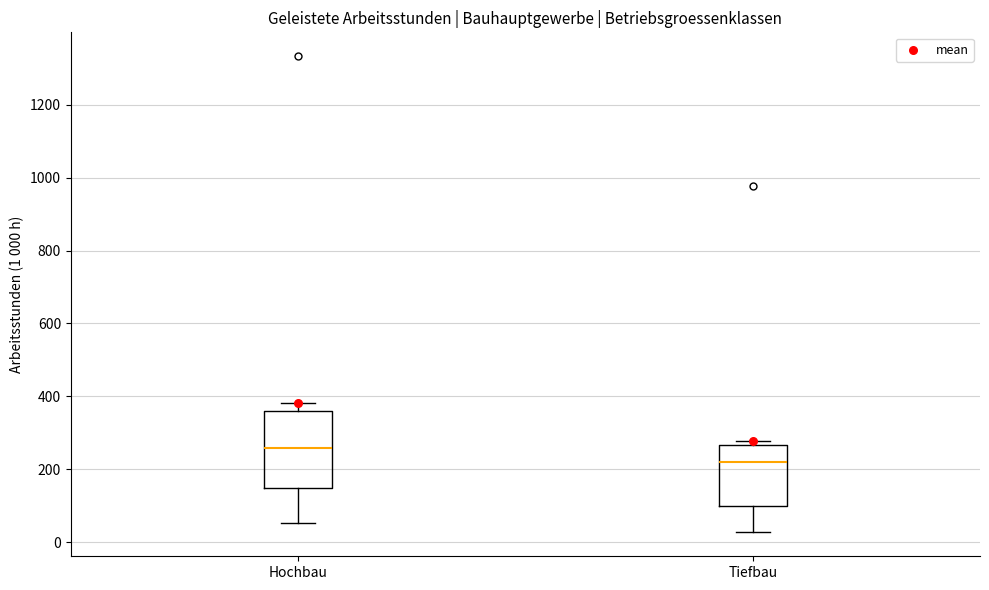

Comparing the boxes themselves (not the whiskers), which one is the tallest?

Hochbau